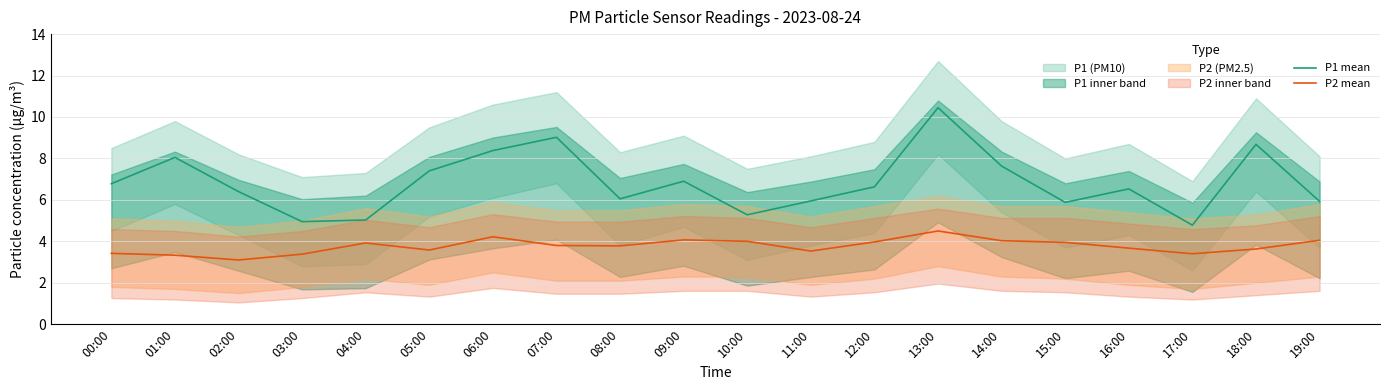

The P1 mean series shows 3.7 at 02:00. True or false?

False